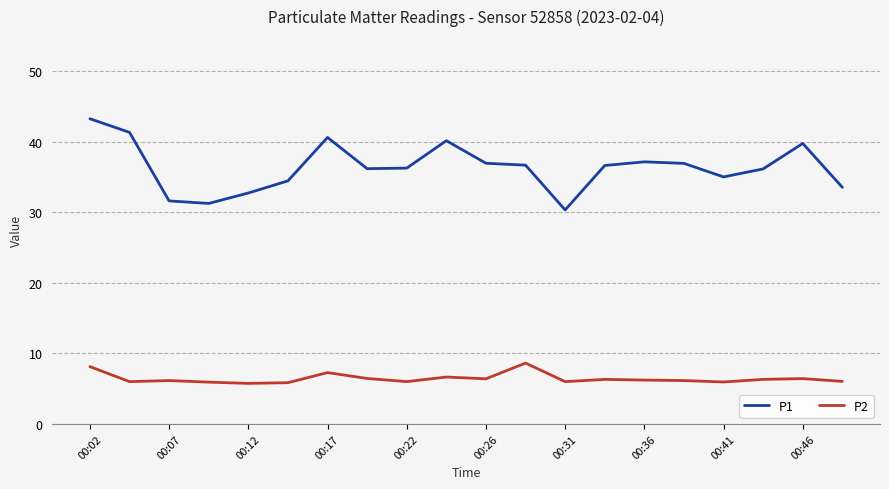

Which series has the largest total across all categories?

P1